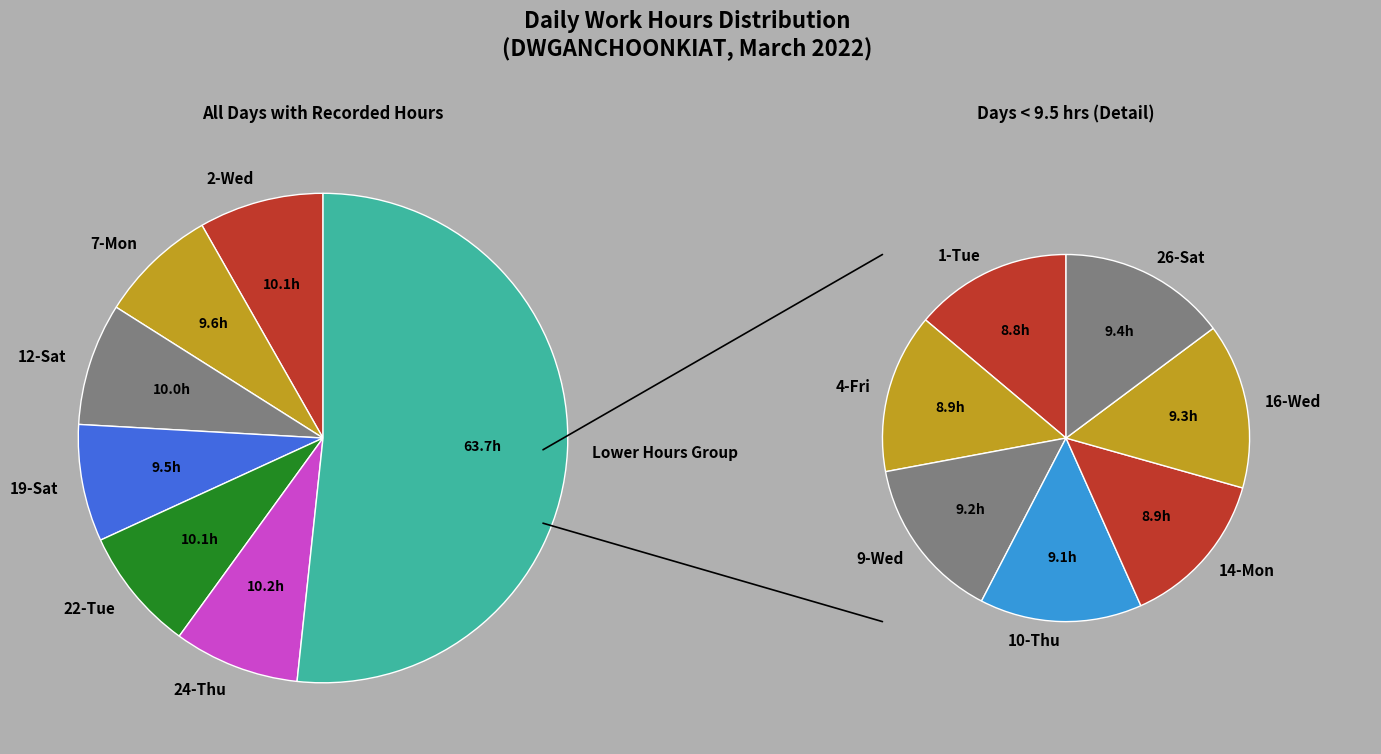

To the nearest percent, what is the difference between the 16-Wed and 12-Sat slice percentages?

1%